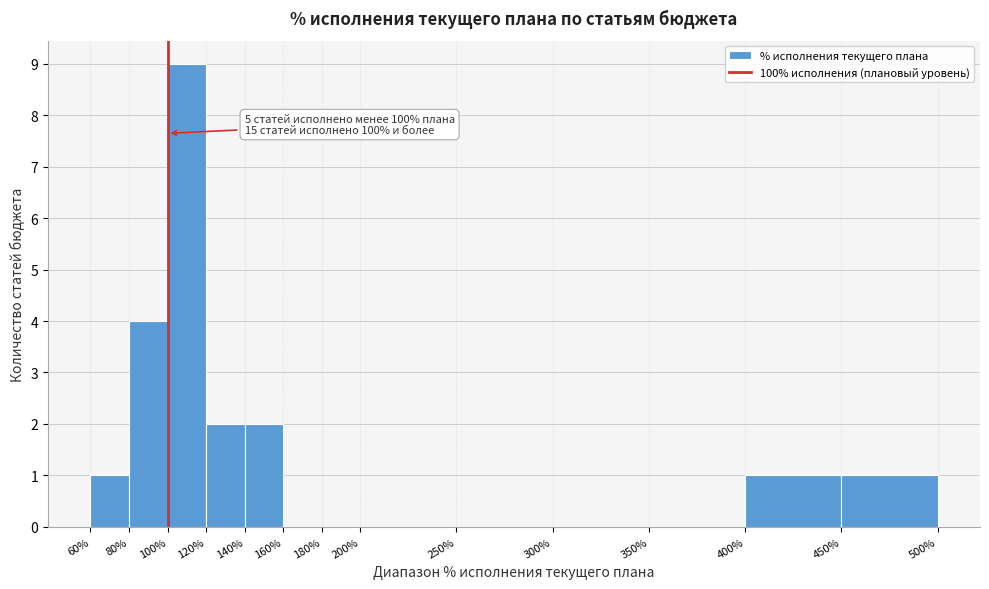

Over which range of the x-axis is the bar tallest?

100% to 120%